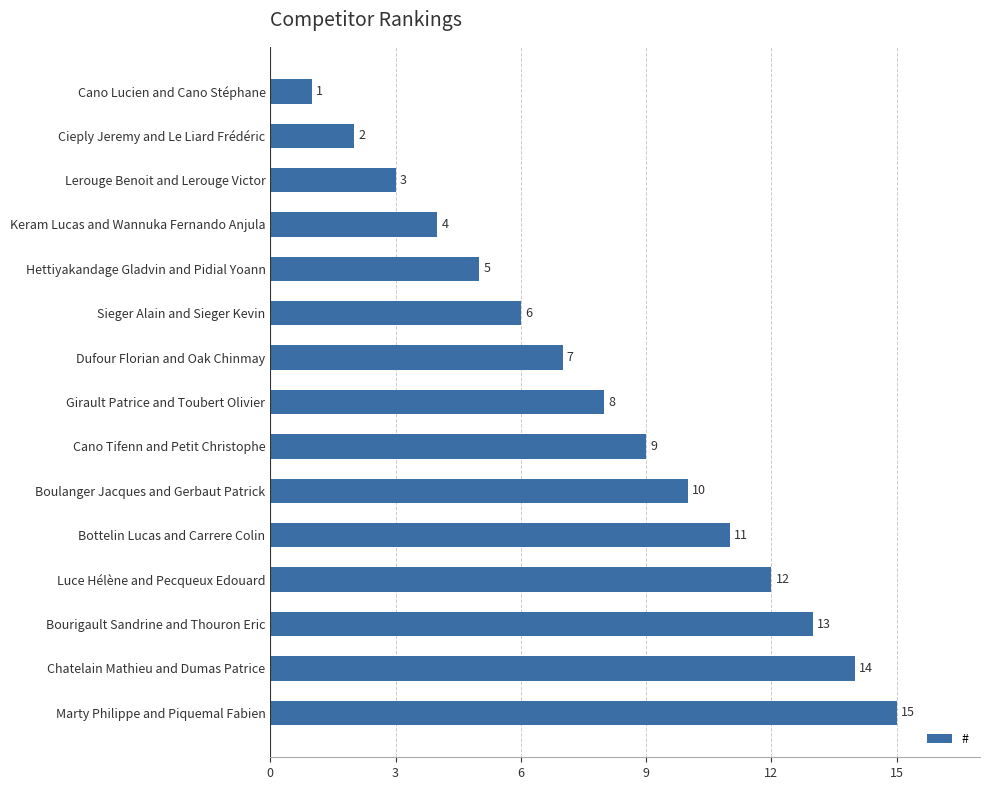

What is the difference between the maximum and second lowest values?

13